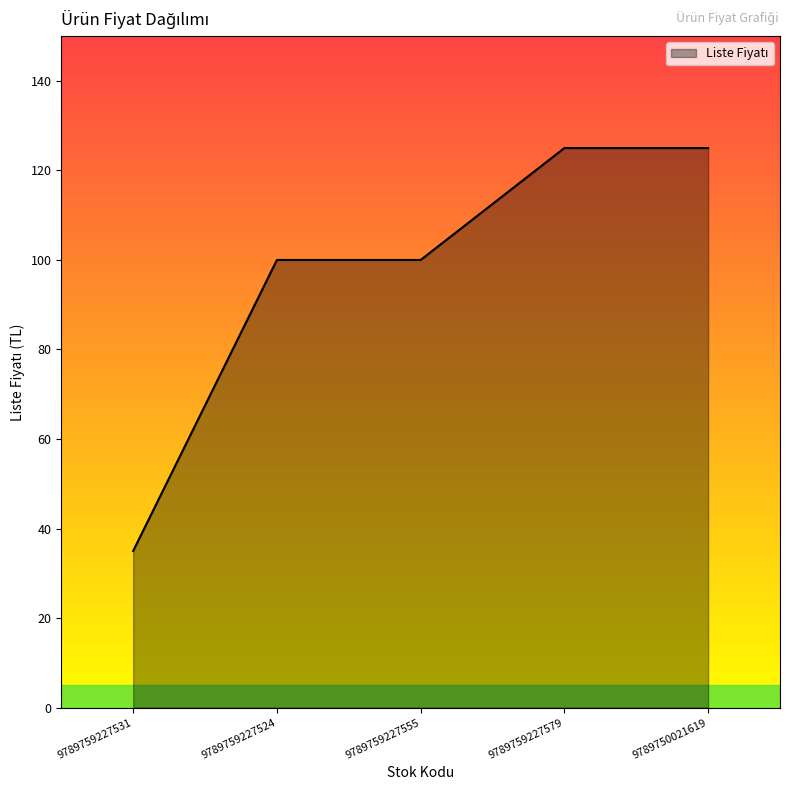

What is the change in value from 9789759227531 to 9789750021619?

+90